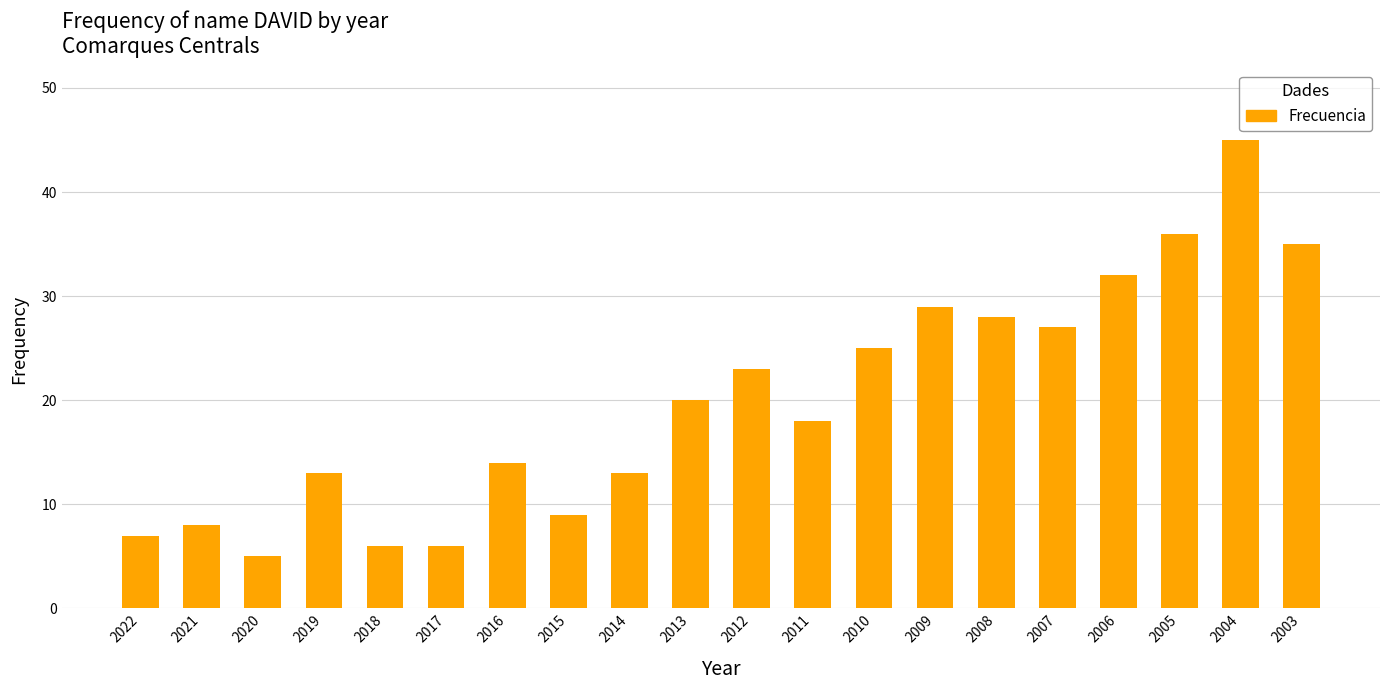

Does the chart contain any negative values?

No